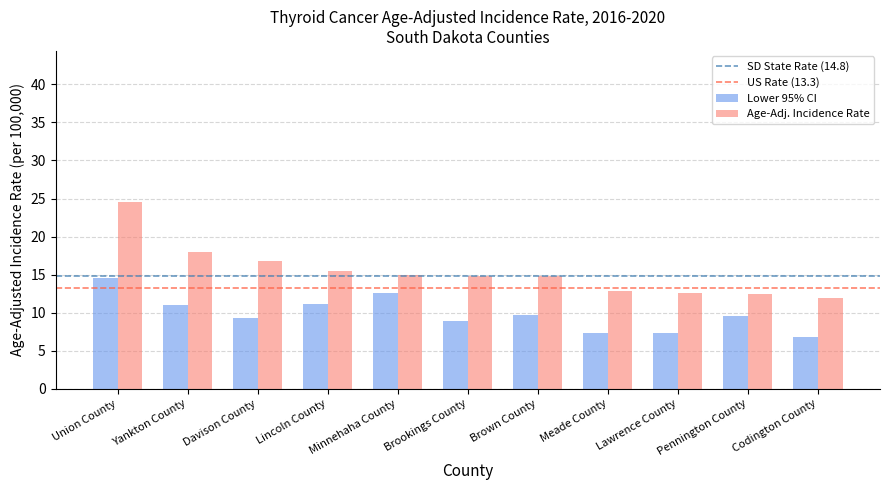

What is the greatest value displayed?

24.5